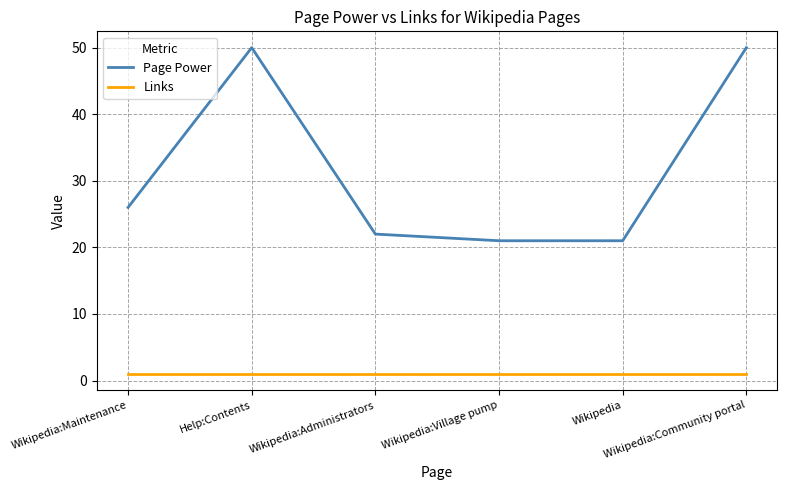

Which series has the largest total across all categories?

Page Power